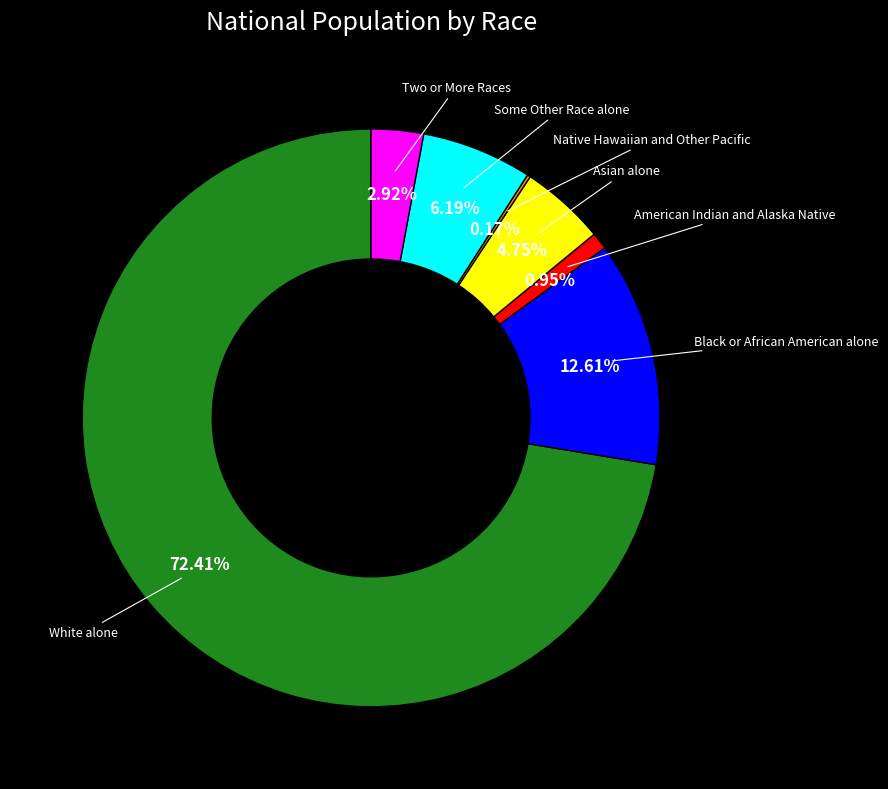

Does any single category account for the majority?

Yes